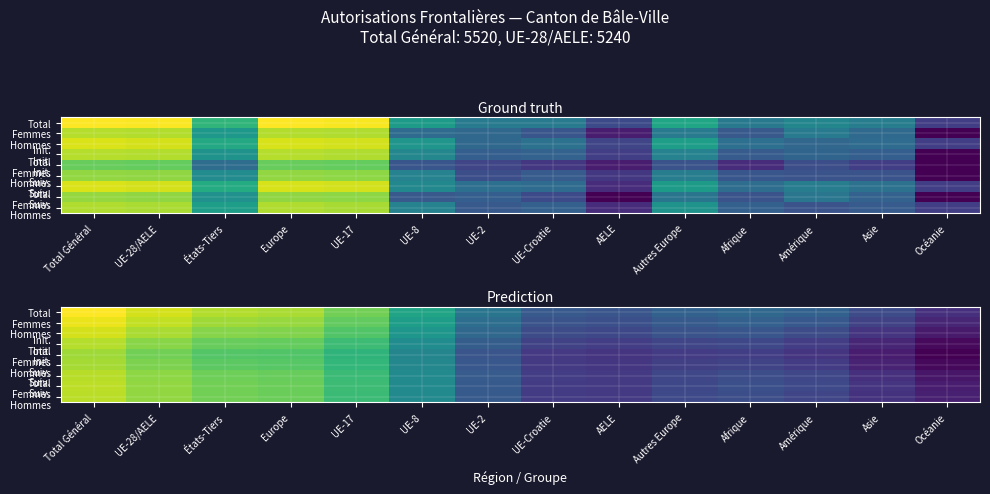

Which category has the lowest value in the Suiv. Hommes series?

Océanie